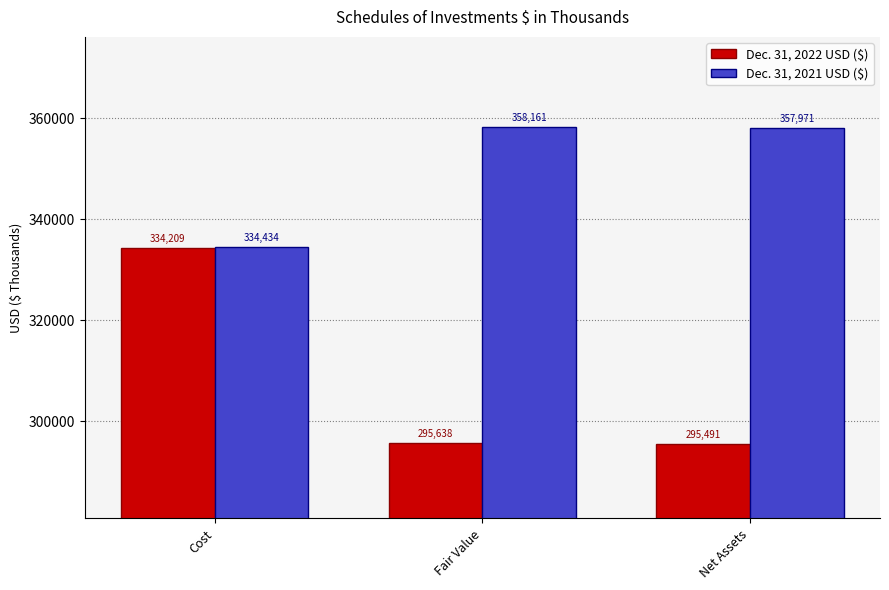

How many bars are there in total?

6